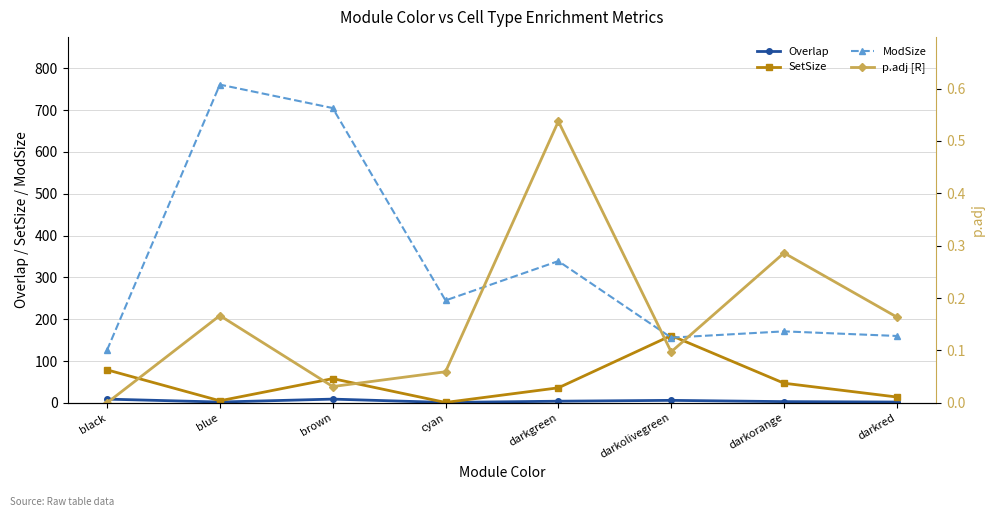

What is the sum of all Overlap values?

36